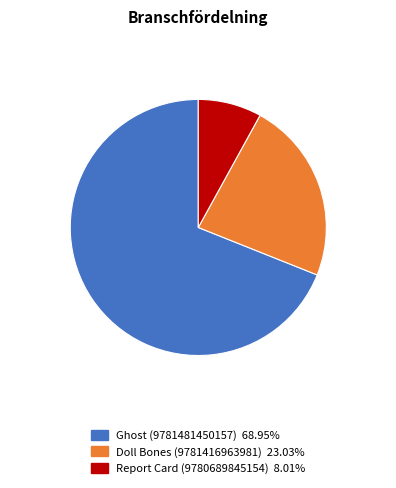

What is the ratio of the value at Report Card (9780689845154) to the value at Ghost (9781481450157)?

0.1